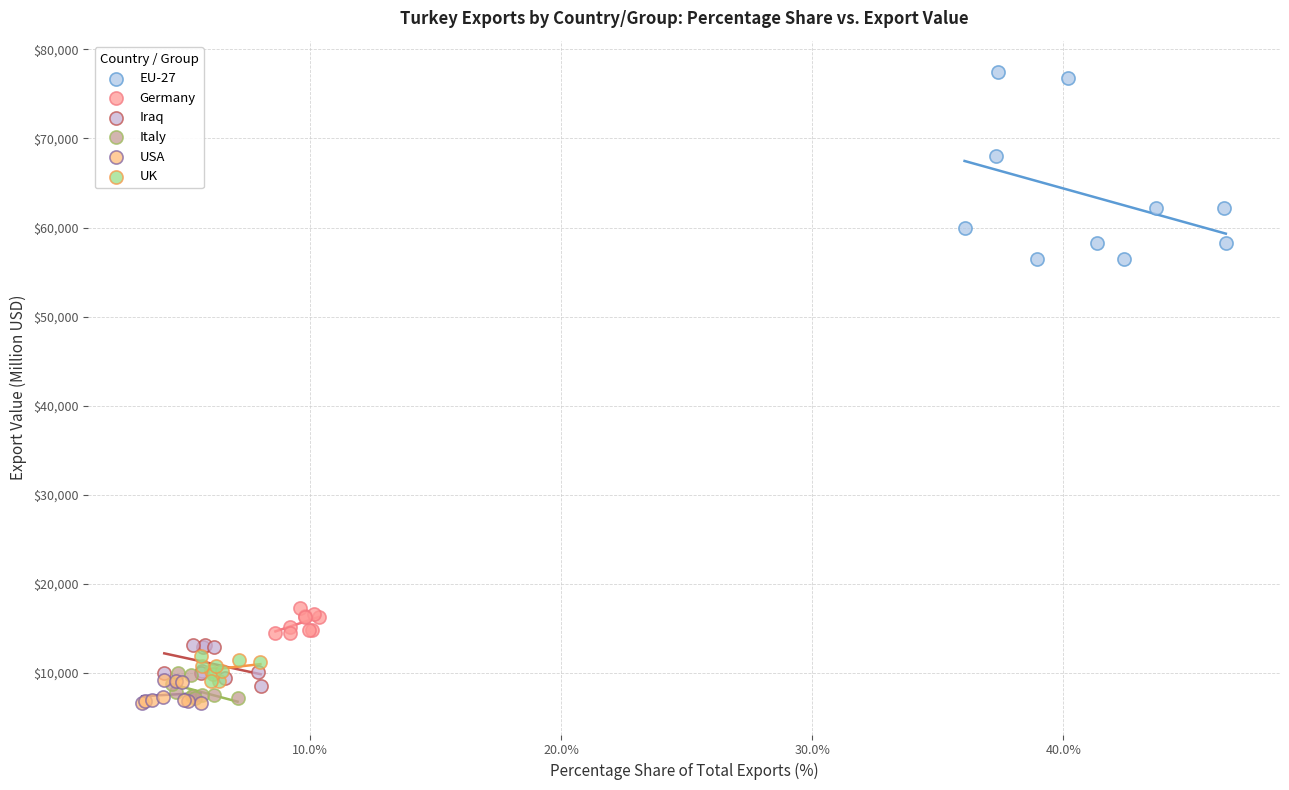

Which series has the widest spread of Y values?

EU-27